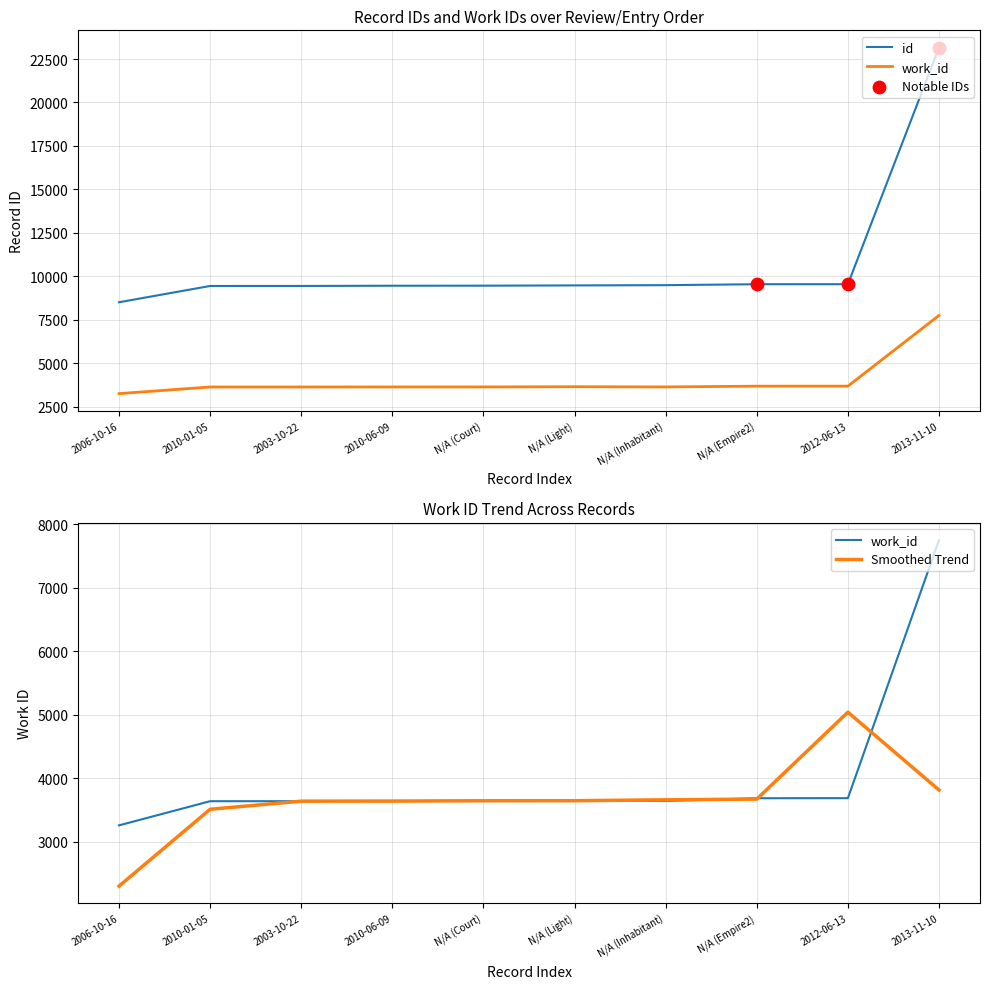

At how many categories does at least one series exceed 10492?

1